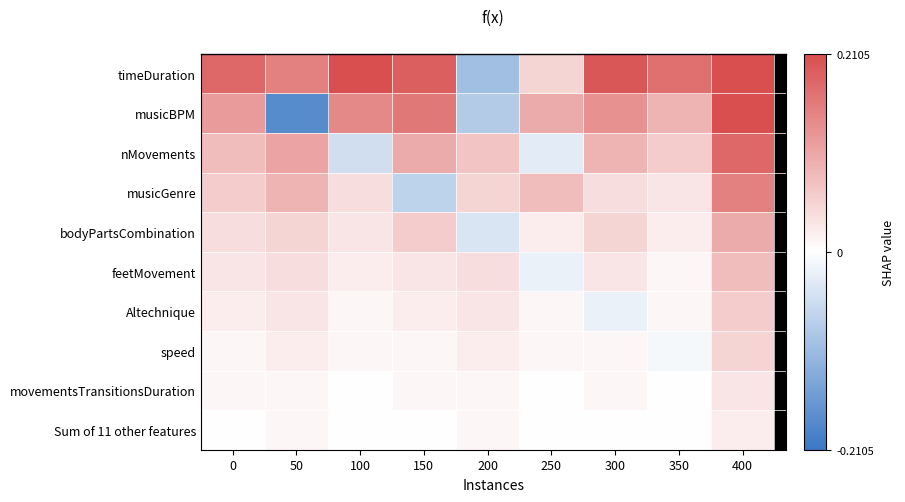

What is the maximum value for feetMovement?

0.1